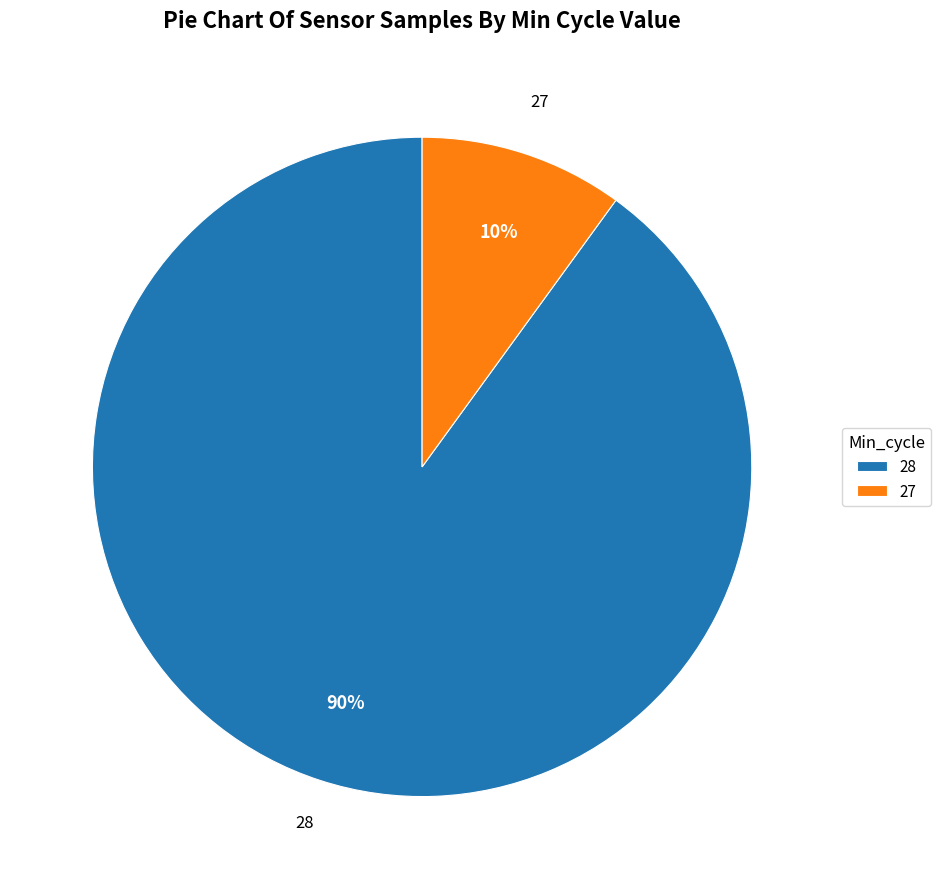

Do 27 and 28 together represent more than half of the pie?

Yes